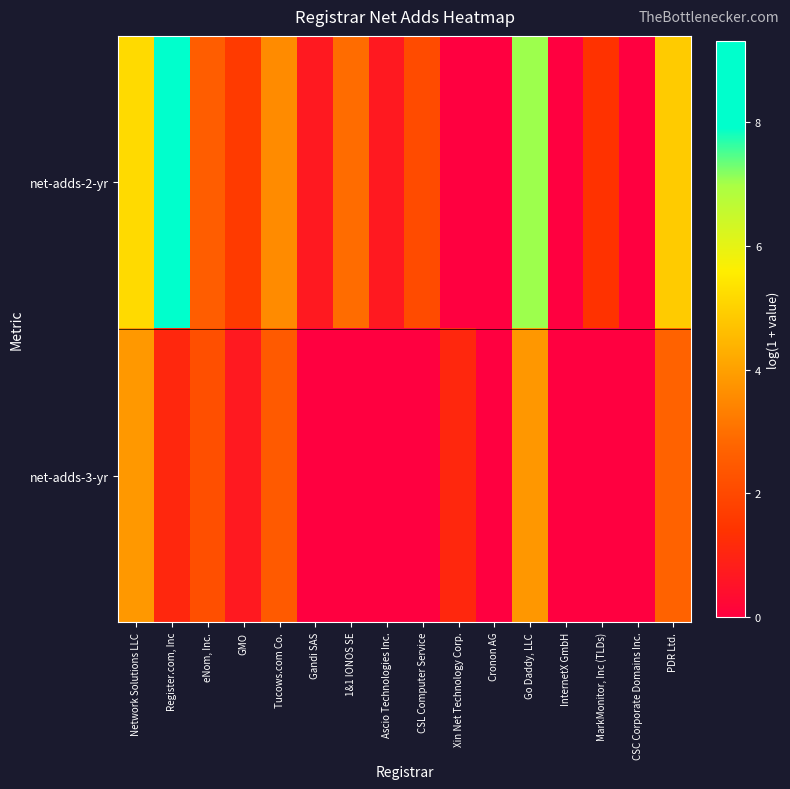

Reading left to right, what are all the values shown in this chart?

net-adds-2-yr: Network Solutions LLC=5.2	Register.com, Inc=9.3	eNom, Inc.=2.6	GMO=1.6	Tucows.com Co.=3.6	Gandi SAS=0.7	1&1 IONOS SE=2.9	Ascio Technologies Inc.=0.7	CSL Computer Service=2.1	Xin Net Technology Corp.=0.0	Cronon AG=0.0	Go Daddy, LLC=7.0	InternetX GmbH=0.0	MarkMonitor, Inc (TLDs)=1.4	CSC Corporate Domains Inc.=0.0	PDR Ltd.=4.9
net-adds-3-yr: Network Solutions LLC=3.8	Register.com, Inc=1.1	eNom, Inc.=2.2	GMO=0.7	Tucows.com Co.=2.5	Gandi SAS=0.0	1&1 IONOS SE=0.0	Ascio Technologies Inc.=0.0	CSL Computer Service=0.0	Xin Net Technology Corp.=1.1	Cronon AG=0.0	Go Daddy, LLC=3.8	InternetX GmbH=0.0	MarkMonitor, Inc (TLDs)=0.0	CSC Corporate Domains Inc.=0.0	PDR Ltd.=2.7